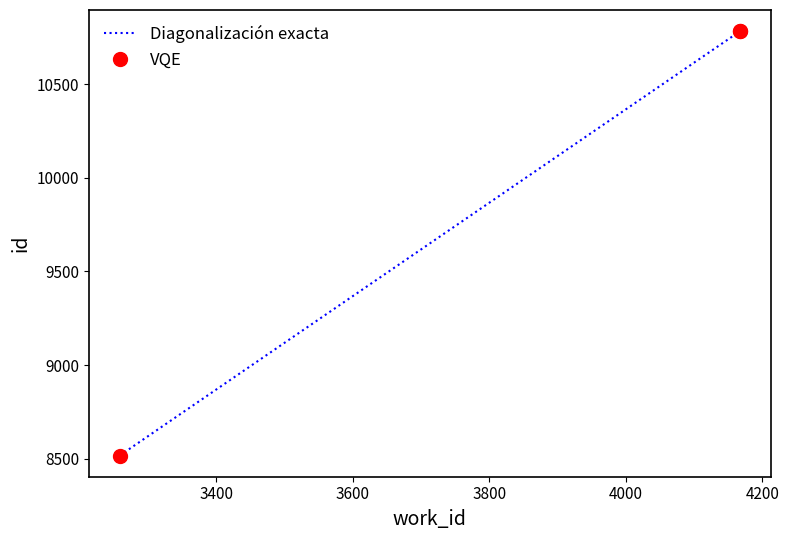

What is the difference between the VQE values at 3400 and 3600?

1